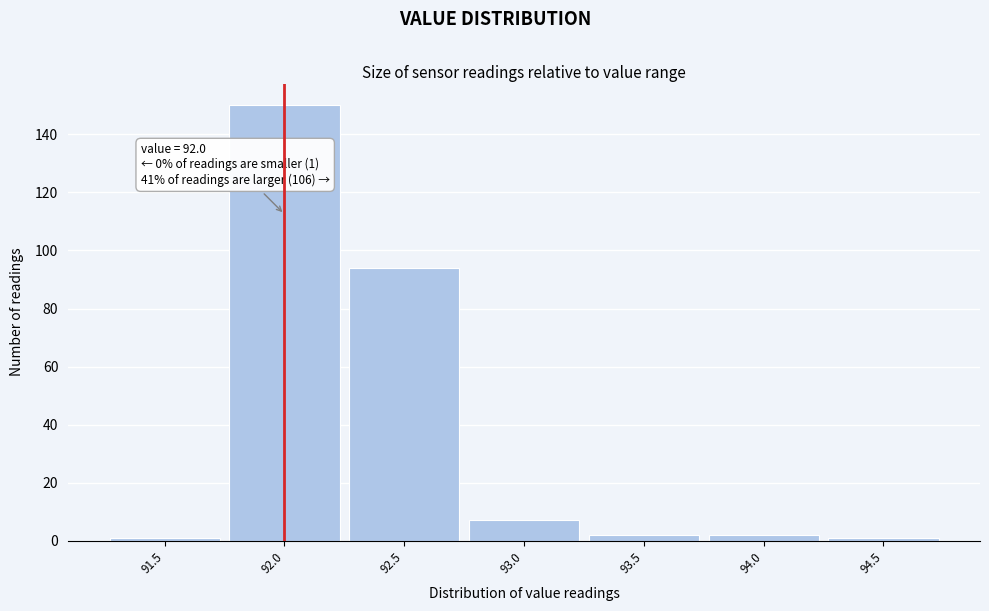

Which range on the x-axis has the tallest bar?

91.75 to 92.25